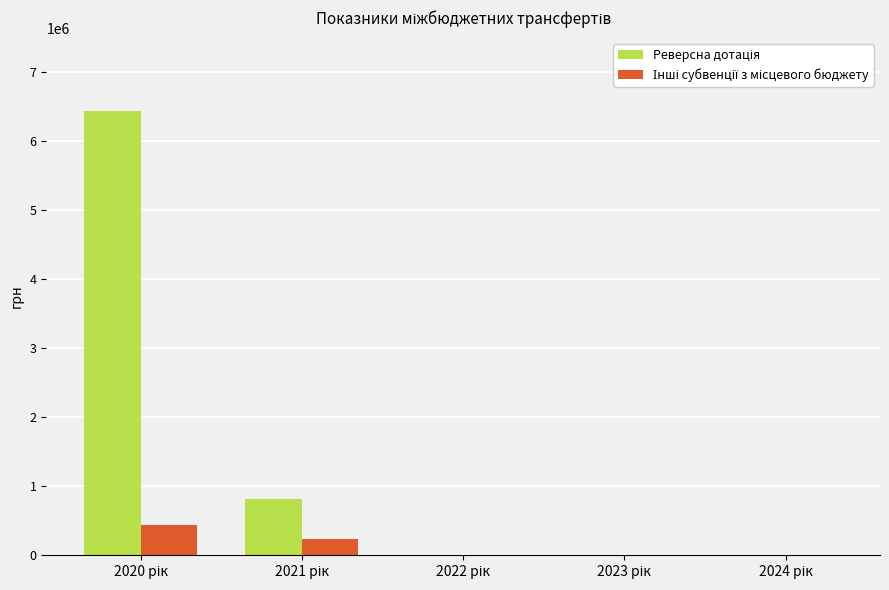

What is the greatest value displayed?

6433900